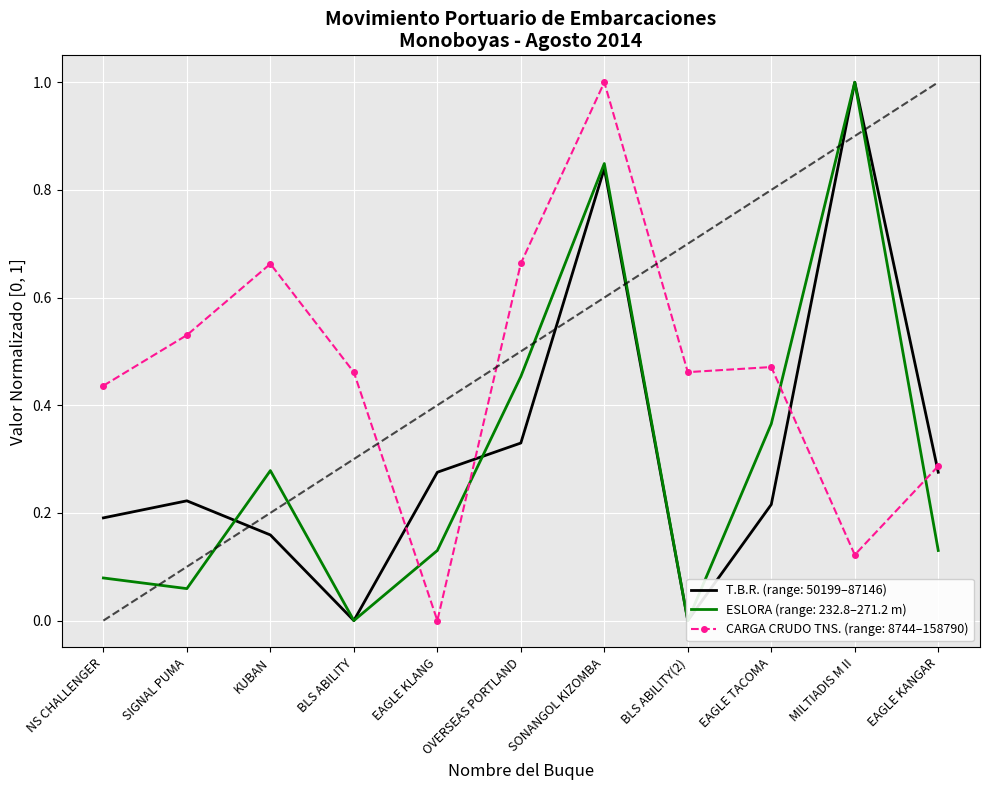

True or false: CARGA DE CRUDO TNS. has more than 2 points higher than both neighbors.

True